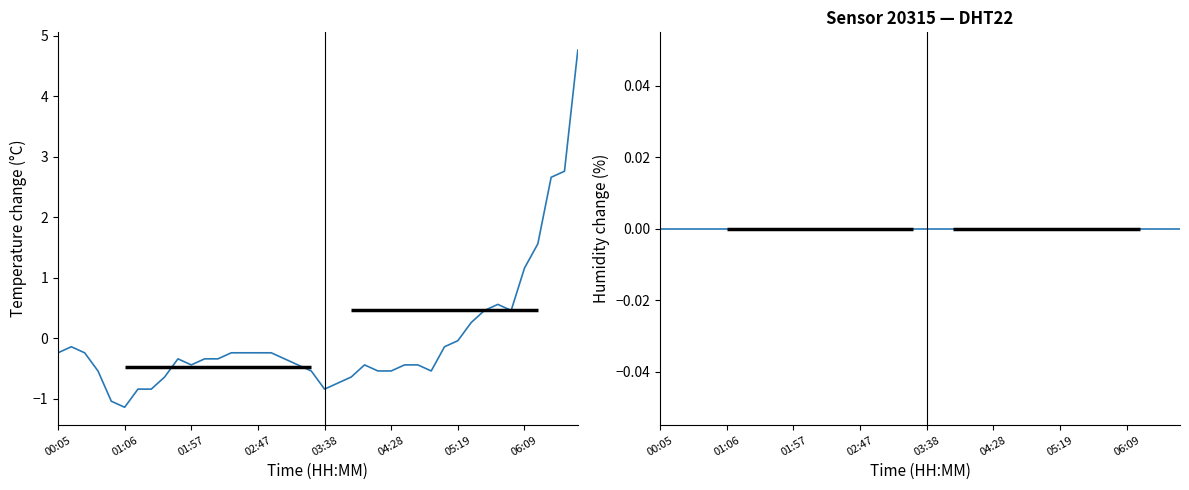

At how many categories does at least one series exceed 1?

5